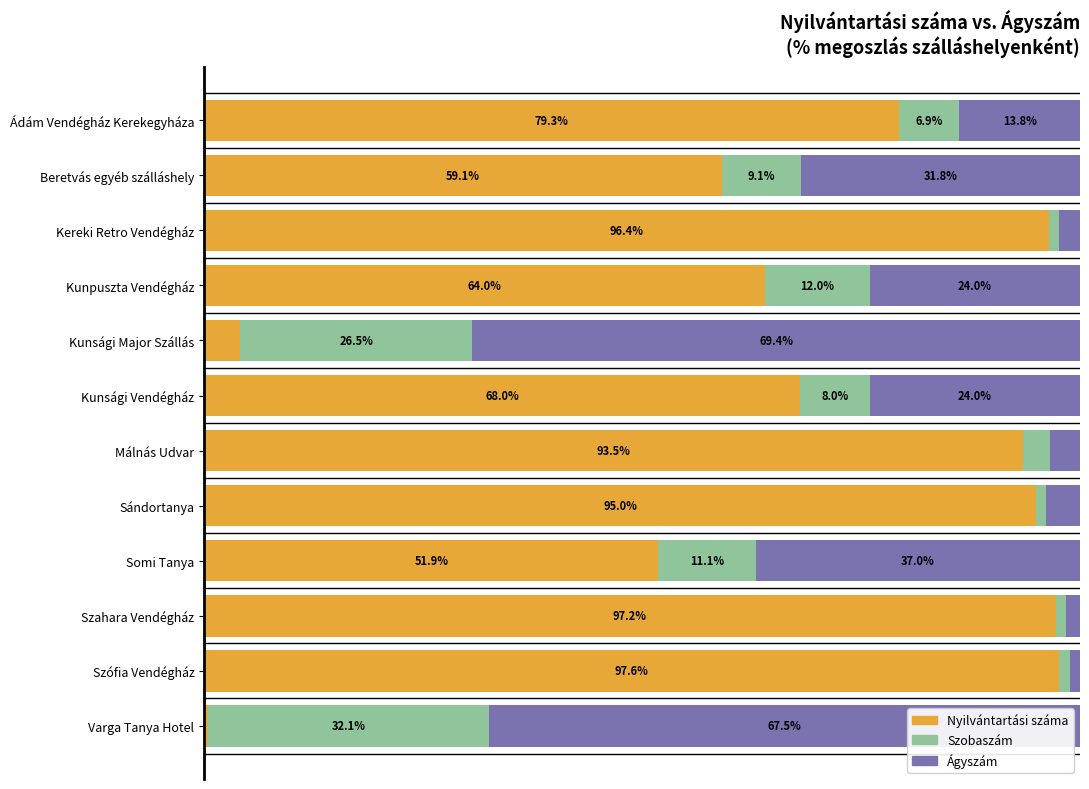

At which label does Nyilvántartási száma reach its minimum?

Varga Tanya Hotel